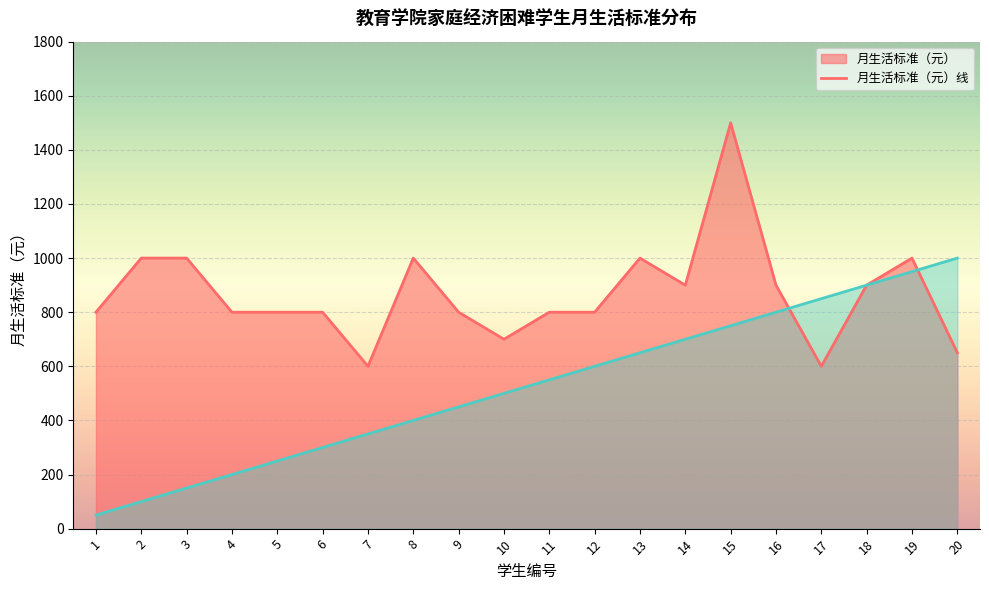

What is the difference between the highest and lowest values at 7?

250